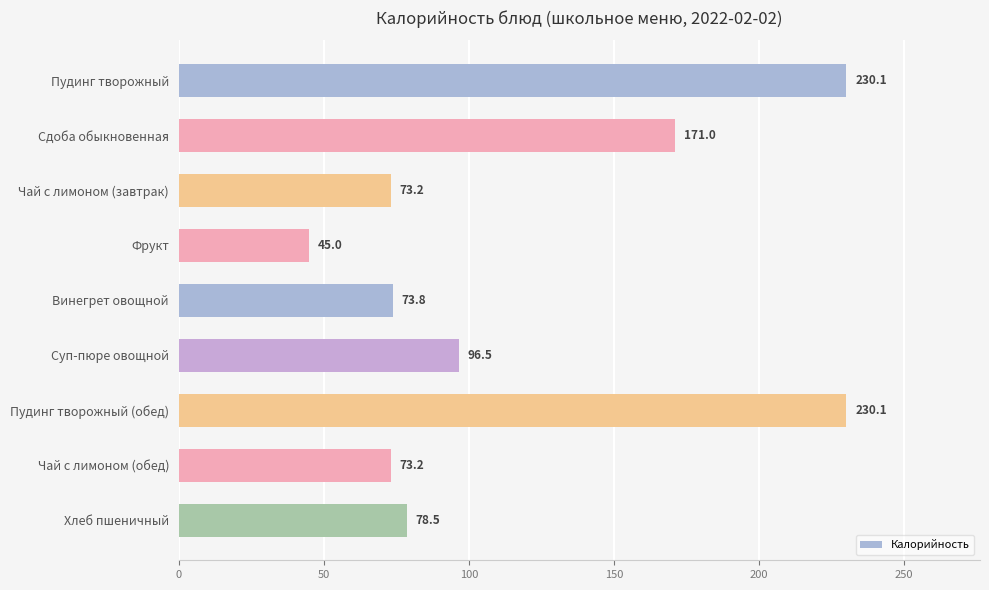

What is the approximate value at Сдоба обыкновенная?

171.0